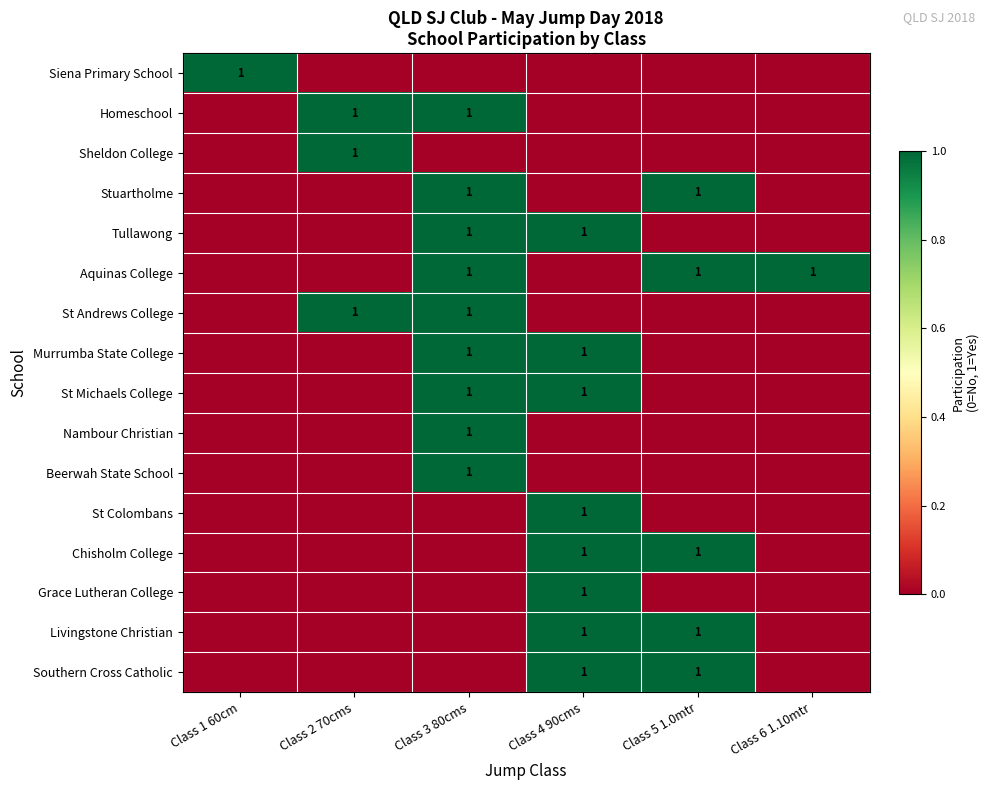

The value of Southern Cross Catholic at Class 4 90cms is 1. True or false?

True